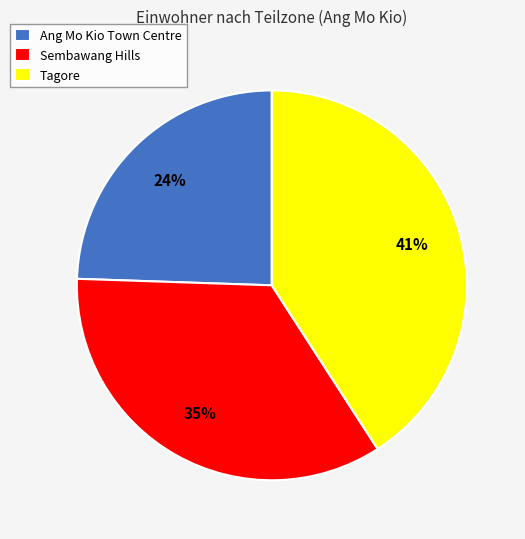

Is it true that Ang Mo Kio Town Centre is 24% of the pie?

True